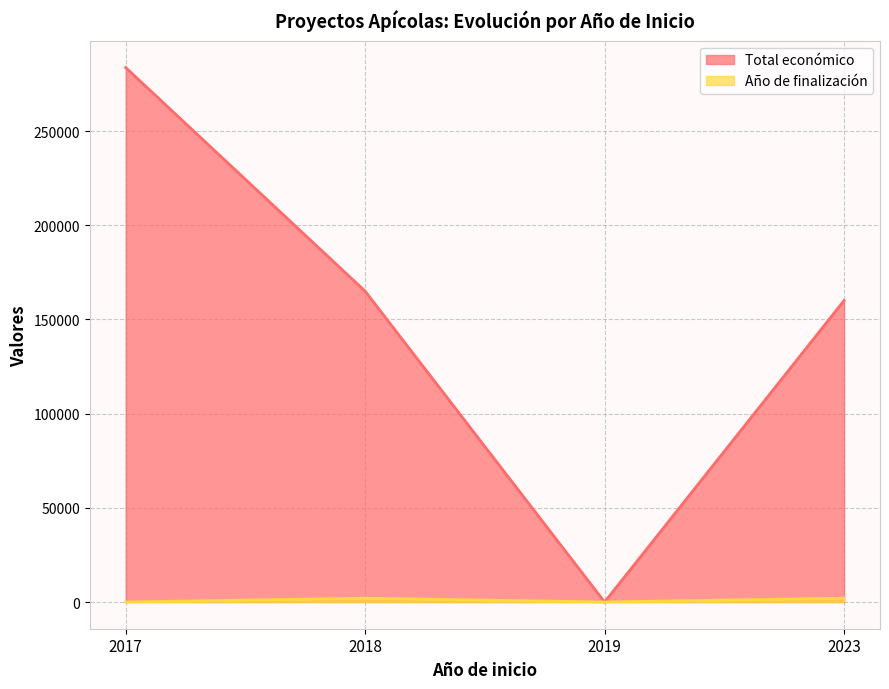

What position from the right is 2019?

2